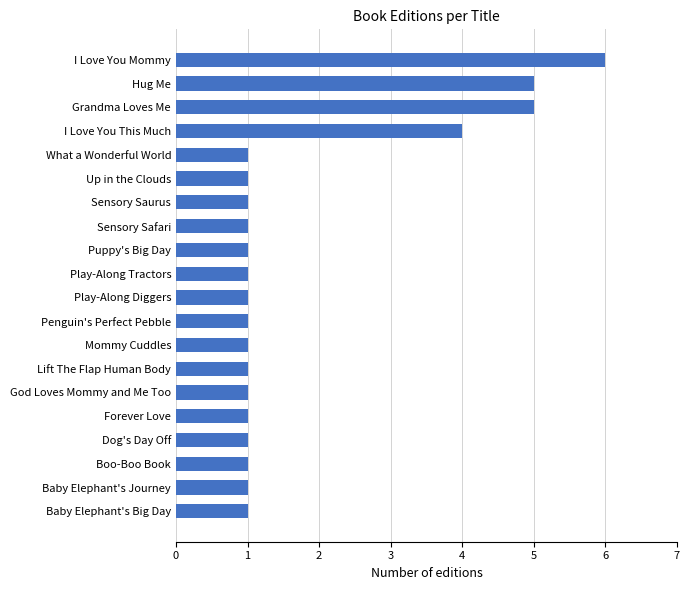

The chart shows a value of 8 at Grandma Loves Me. True or false?

False